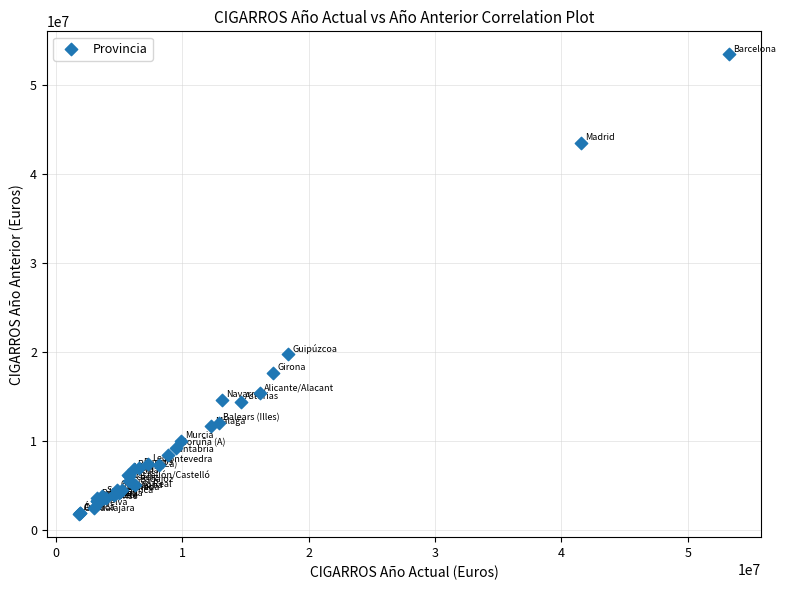

What Y value in the scatter plot is closest to 27641871?

19762979.8